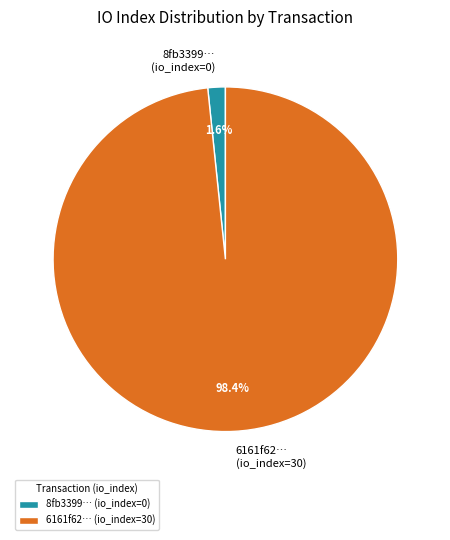

Which category has the smallest portion of the pie?

8fb3399… (io_index=0)